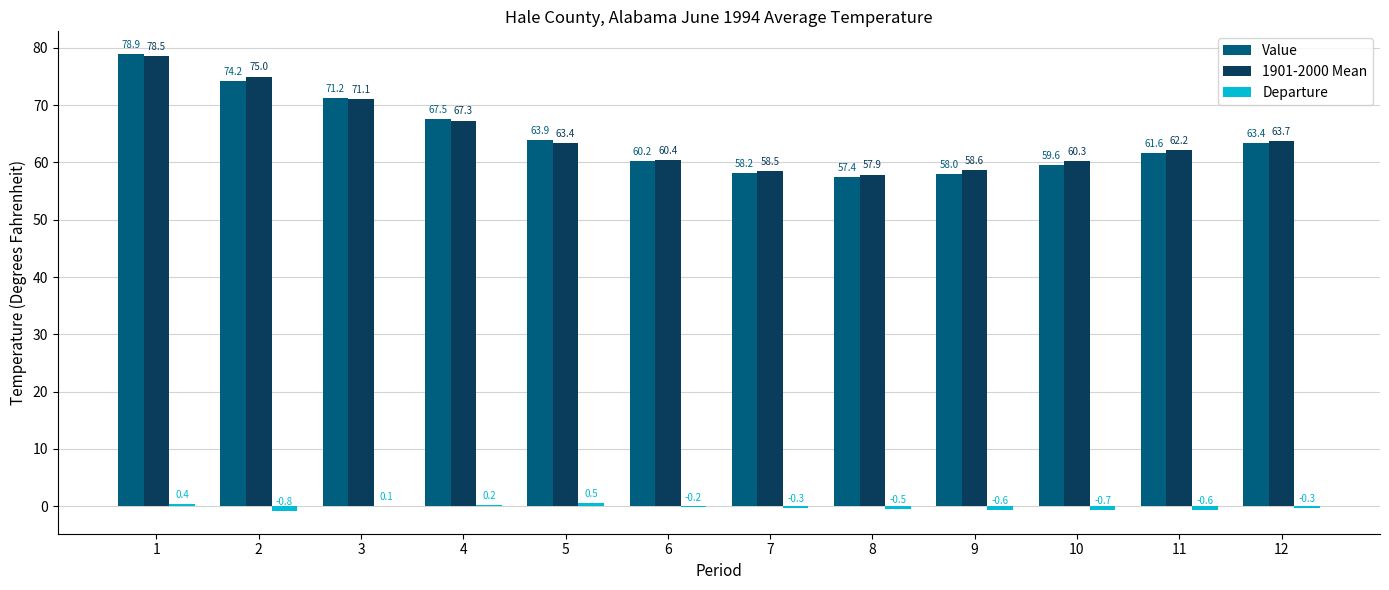

The Value series shows 96.7 at 11. True or false?

False